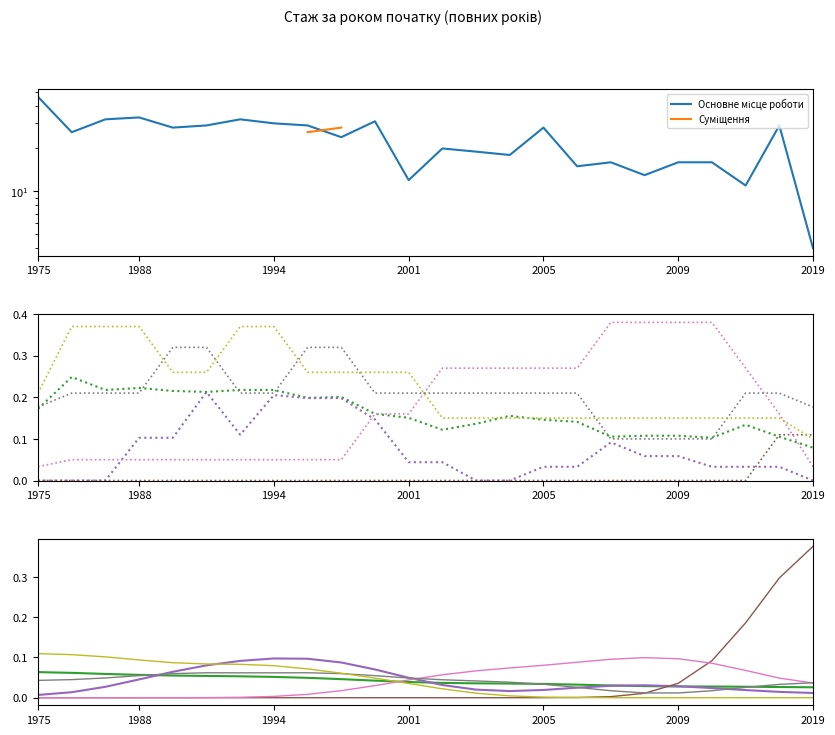

What is the total value across all series at 1994?

0.2